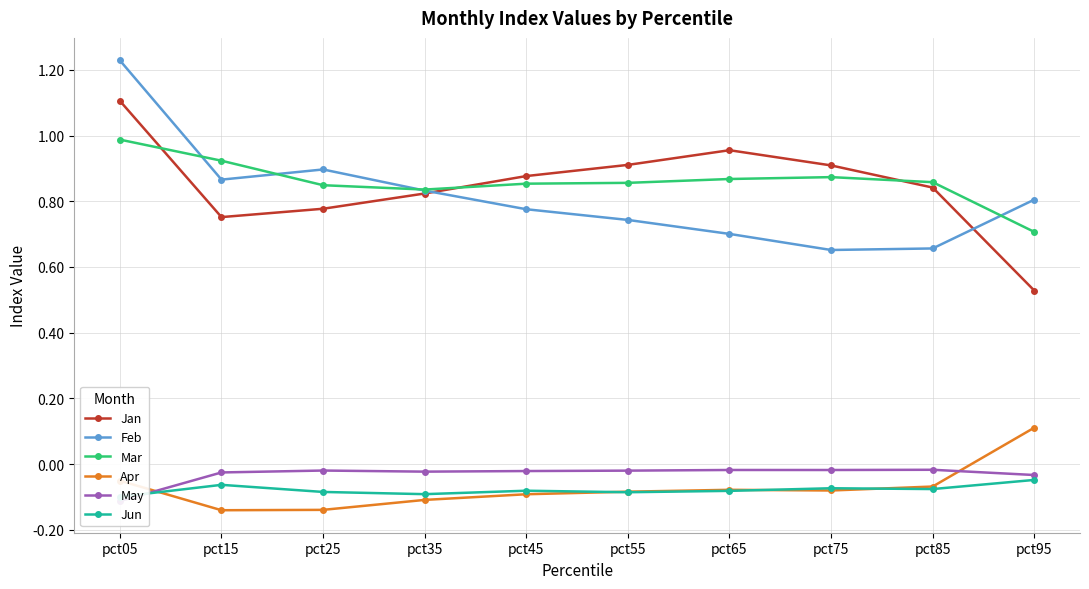

Is it true that Jan equals 2.0 at pct05?

False